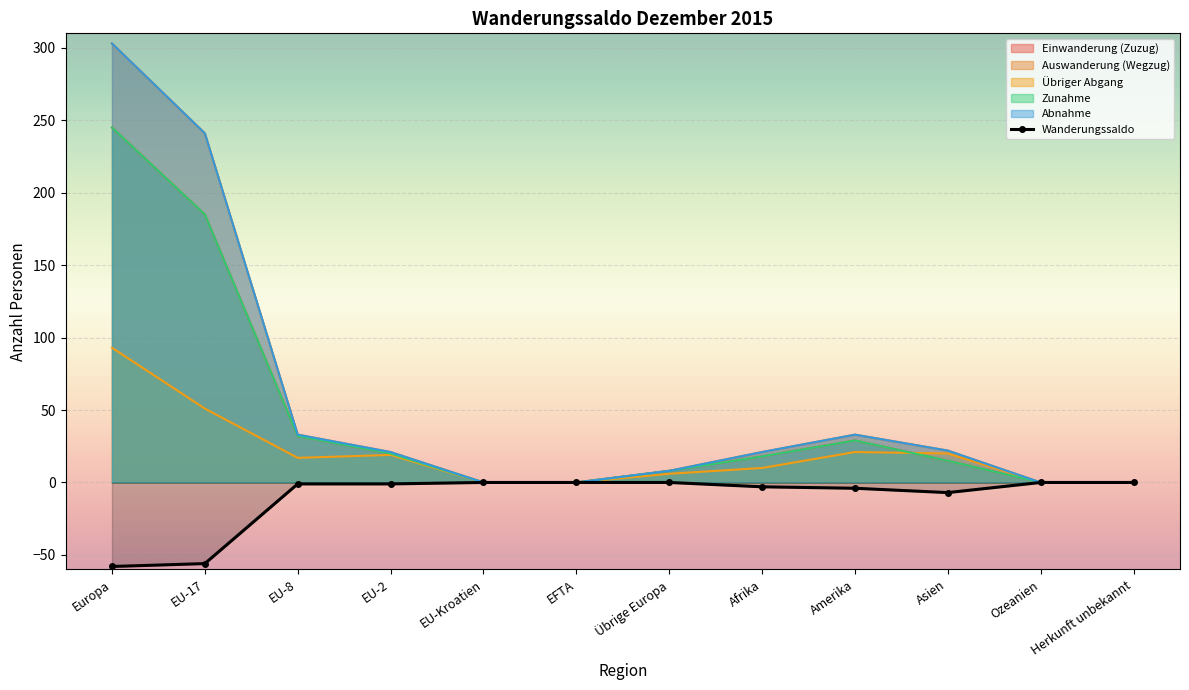

Which label corresponds to the smallest value in the chart?

Europa